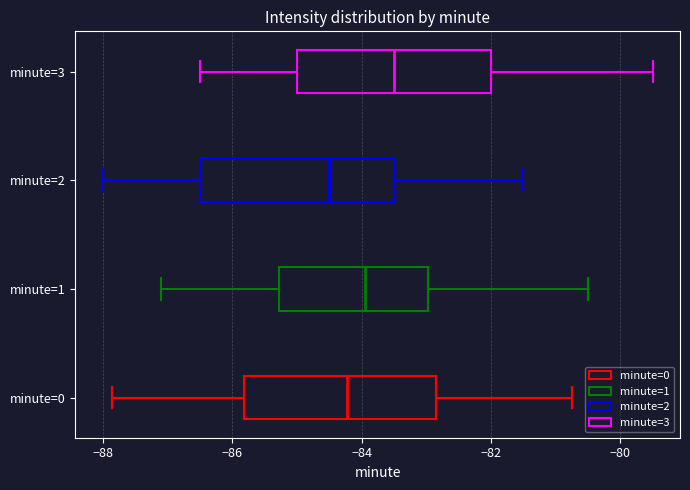

Reading bottom to top, transcribe this box plot: for each box, give where its median line is, the range the box spans, and where its two whiskers end, as read against the x-axis. The values are not printed on the chart, so give them approximately, as read against the axis.

minute=0: median -84.2, box -85.8 to -82.8, whiskers -87.8 to -80.8
minute=1: median -84.0, box -85.2 to -83.0, whiskers -87.0 to -80.4
minute=2: median -84.4, box -86.4 to -83.4, whiskers -88.0 to -81.4
minute=3: median -83.4, box -85.0 to -82.0, whiskers -86.4 to -79.4